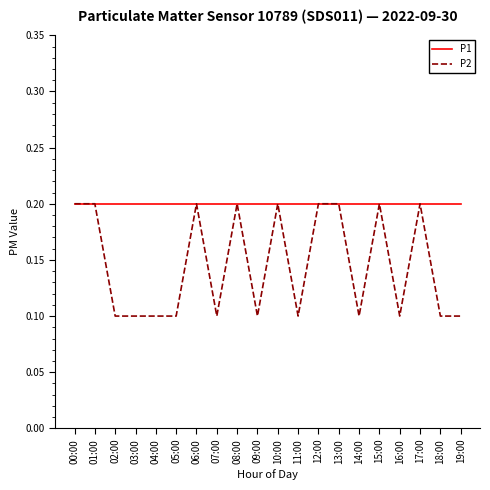

Between 10:00 and 16:00, which series saw the biggest shift?

P2